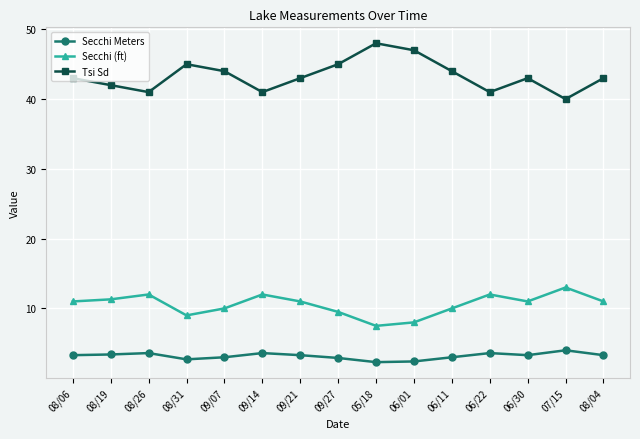

True or false: Secchi (ft) and Secchi Meters intersect in this chart.

False